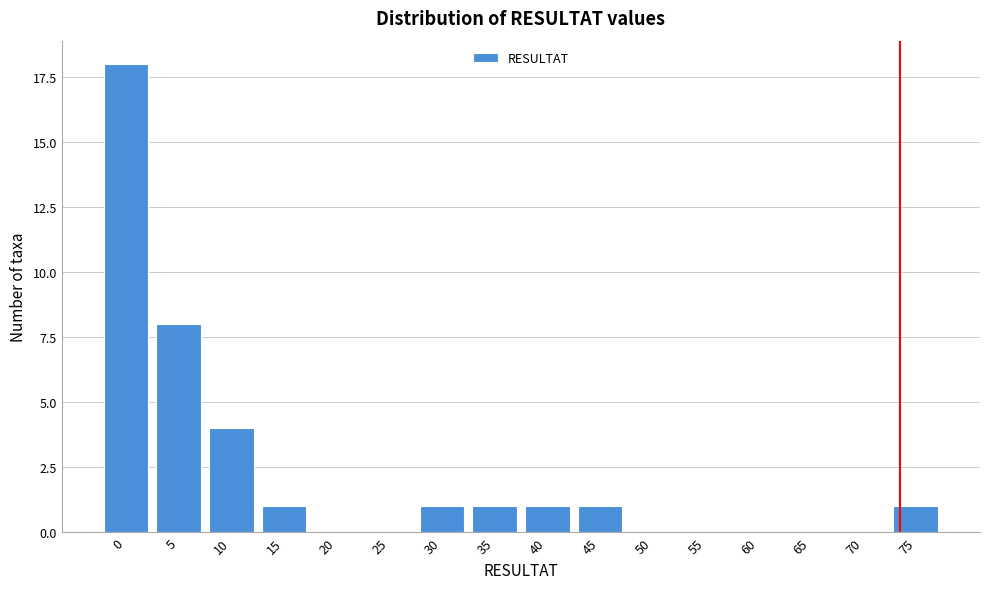

Reading left to right, list all the values displayed in this chart.

0=18	5=8	10=4	15=1	20=0	25=0	30=1	35=1	40=1	45=1	50=0	55=0	60=0	65=0	70=0	75=1